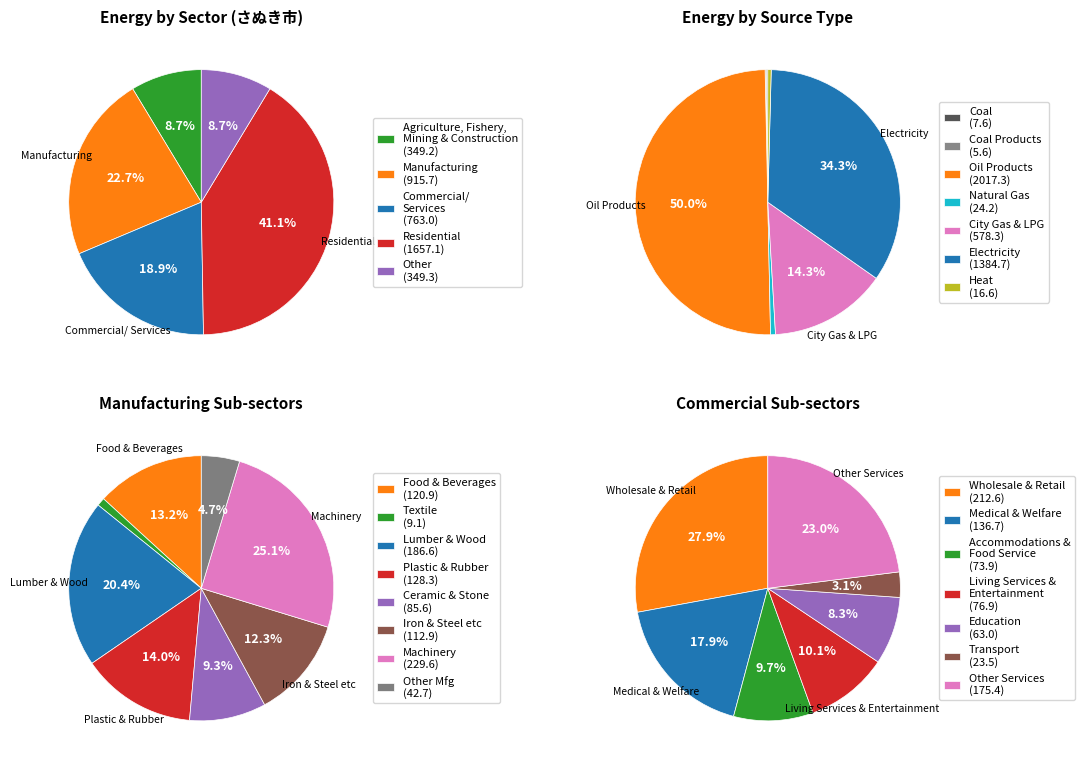

To the nearest percent, what portion does Agriculture, Fishery, Mining & Construction represent?

9%